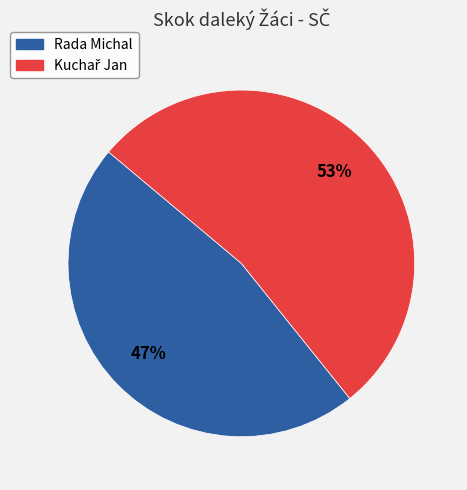

To the nearest percent, what is the average slice percentage?

50%